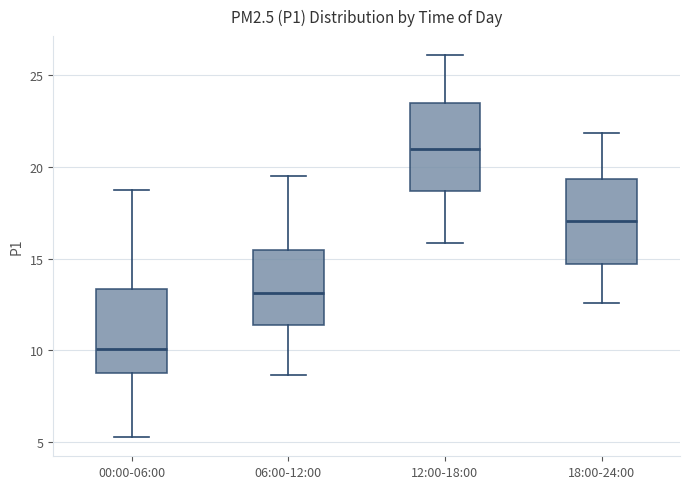

Where is the upper edge of the box for 18:00-24:00 on the y-axis? The values are not printed on the chart, so give them approximately, as read against the axis.

19.5